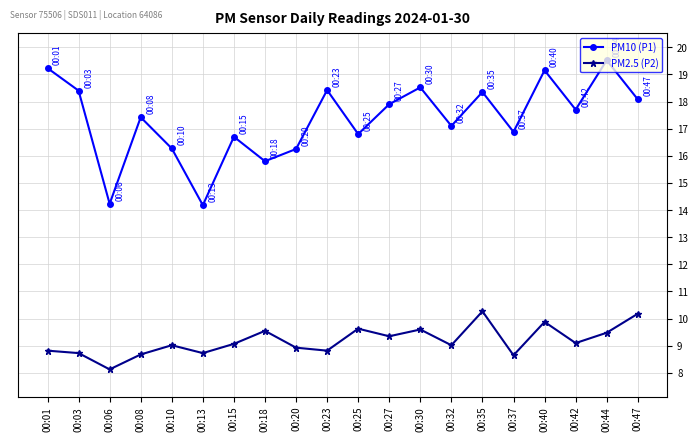

Where does the PM10 (P1) series first go above 17?

00:01